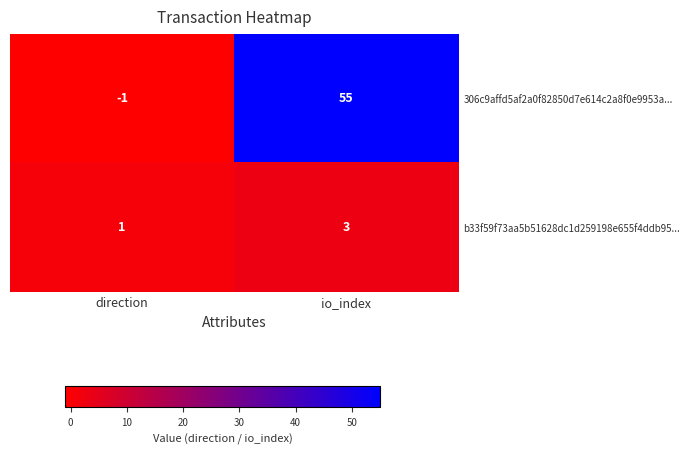

Between direction and io_index, which series saw the biggest shift?

306c9affd5af2a0f82850d7e614c2a8f0e9953a...